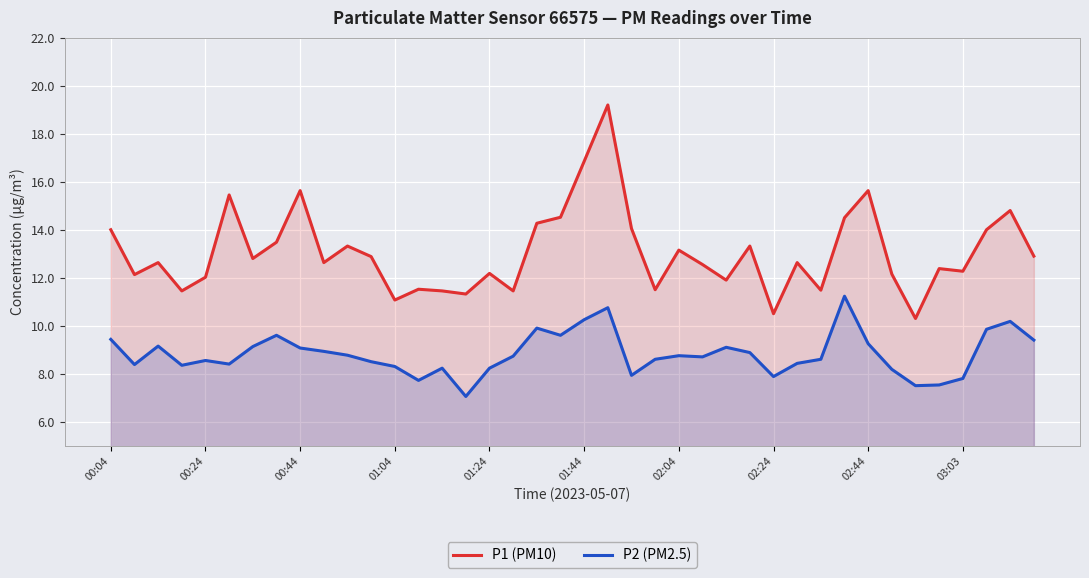

Which series has the largest range (max minus min)?

P1 (PM10)